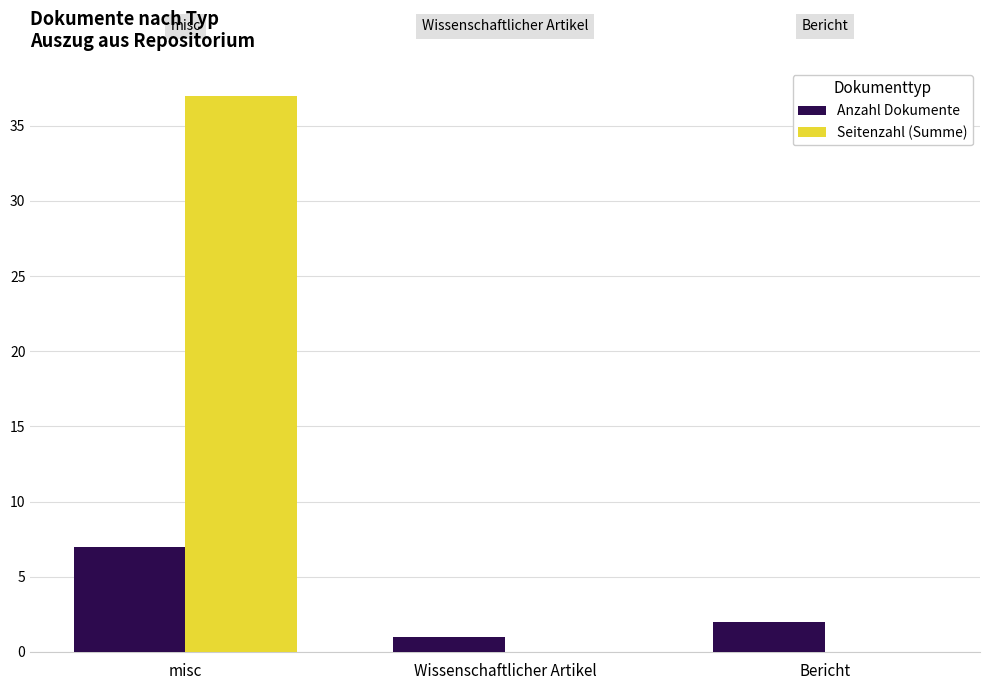

Reading left to right, extract all data points from this chart.

Anzahl Dokumente: 7	1	2
Seitenzahl (Summe): 37	0	0